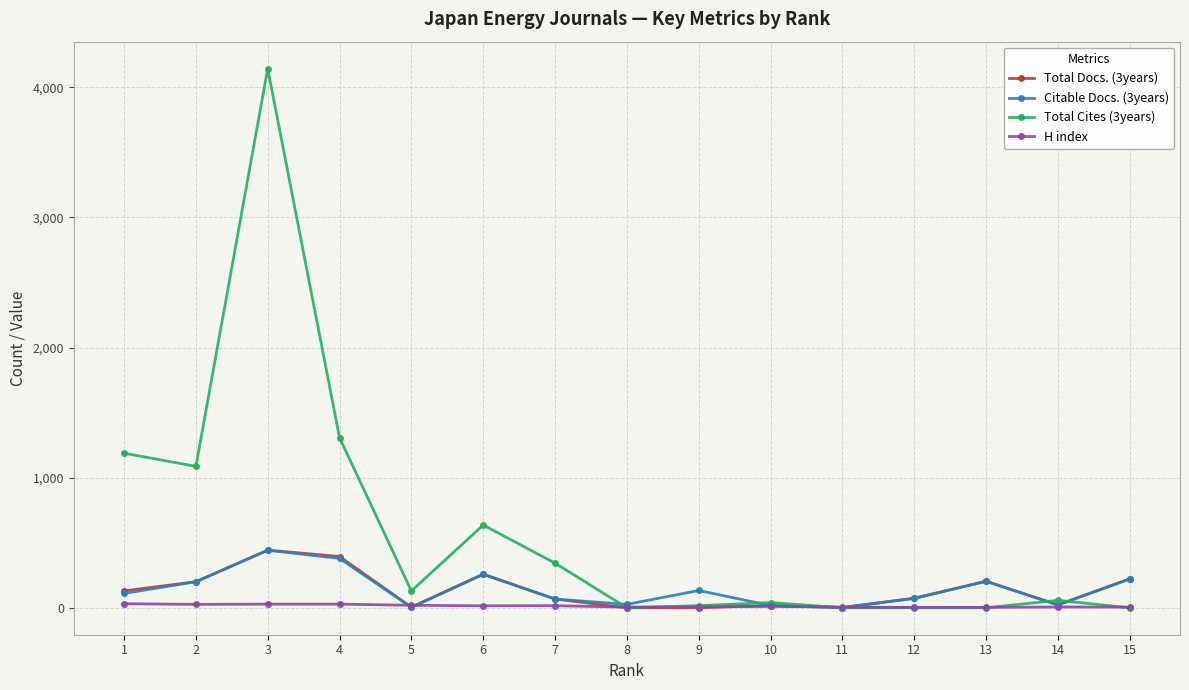

Where is the first local maximum for Total Cites (3years)?

3